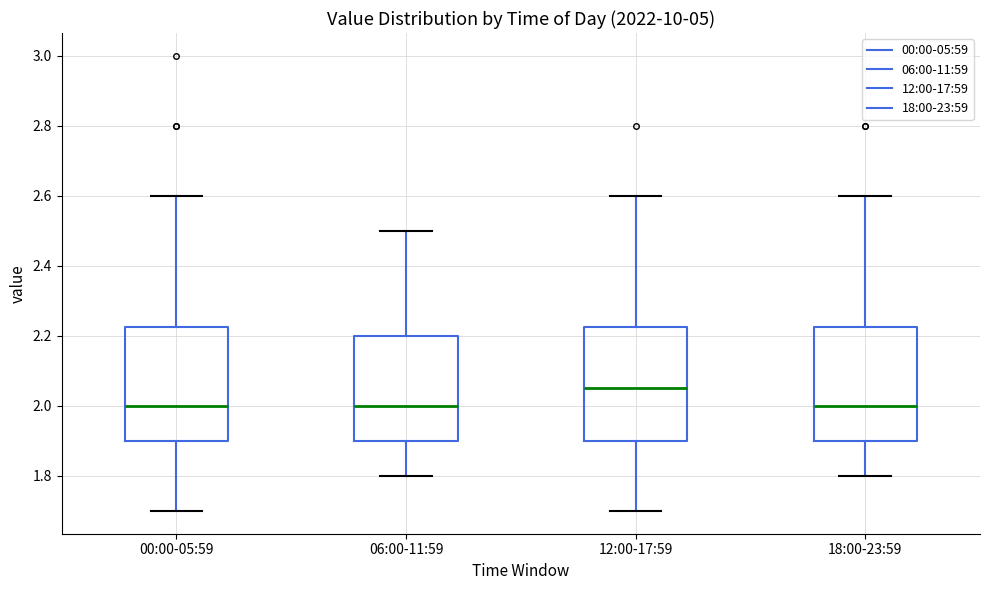

Reading left to right, transcribe this box plot: for each box, give where its median line is, the range the box spans, and where its two whiskers end, as read against the y-axis. The values are not printed on the chart, so give them approximately, as read against the axis.

00:00-05:59: median 2.00, box 1.90 to 2.22, whiskers 1.70 to 2.60
06:00-11:59: median 2.00, box 1.90 to 2.20, whiskers 1.80 to 2.50
12:00-17:59: median 2.06, box 1.90 to 2.22, whiskers 1.70 to 2.60
18:00-23:59: median 2.00, box 1.90 to 2.22, whiskers 1.80 to 2.60